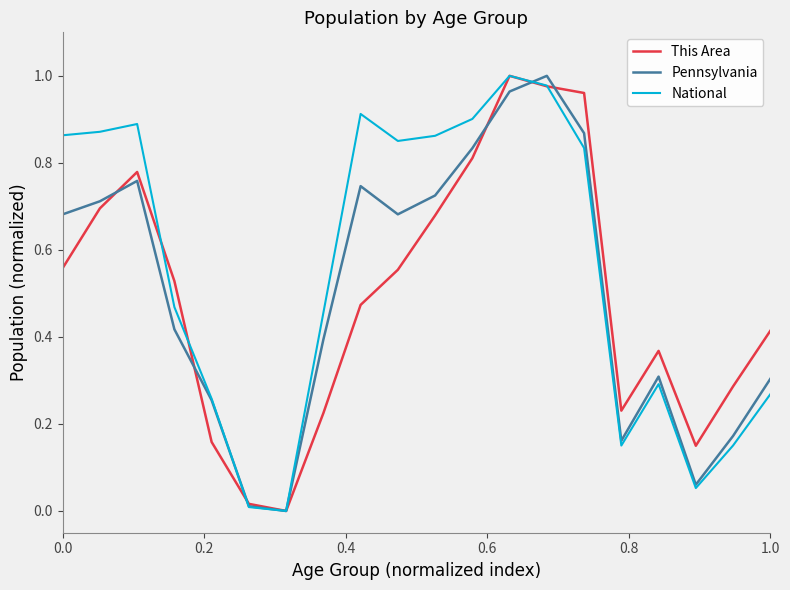

How many values in National are above zero?

19